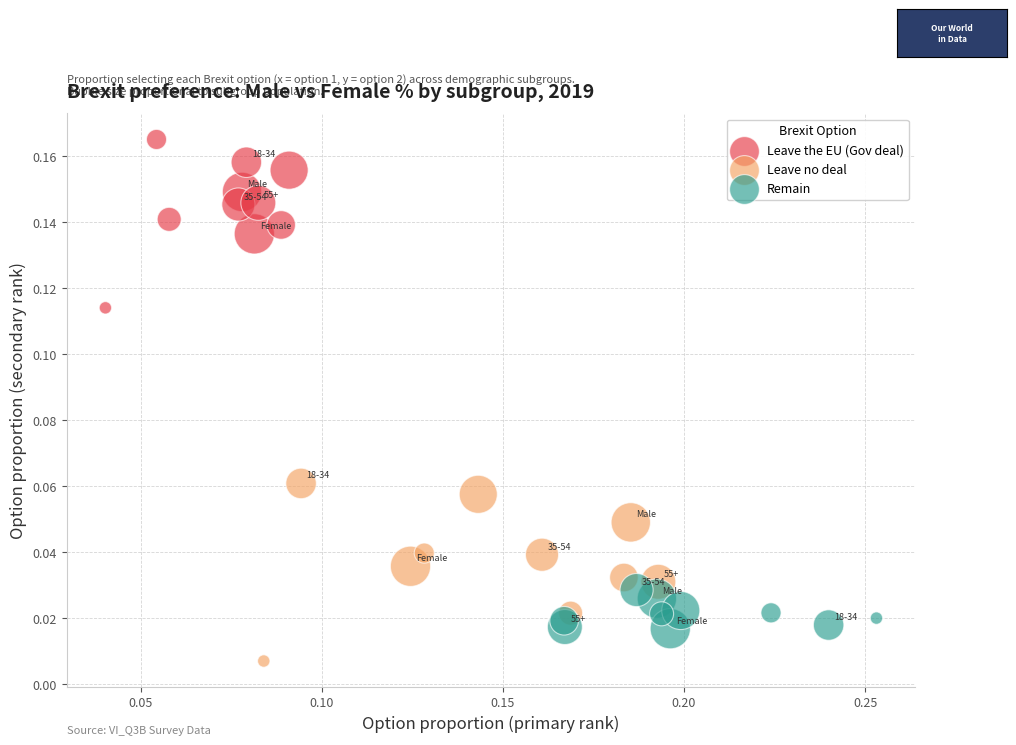

Which series contains the lowest Y value?

Leave no deal